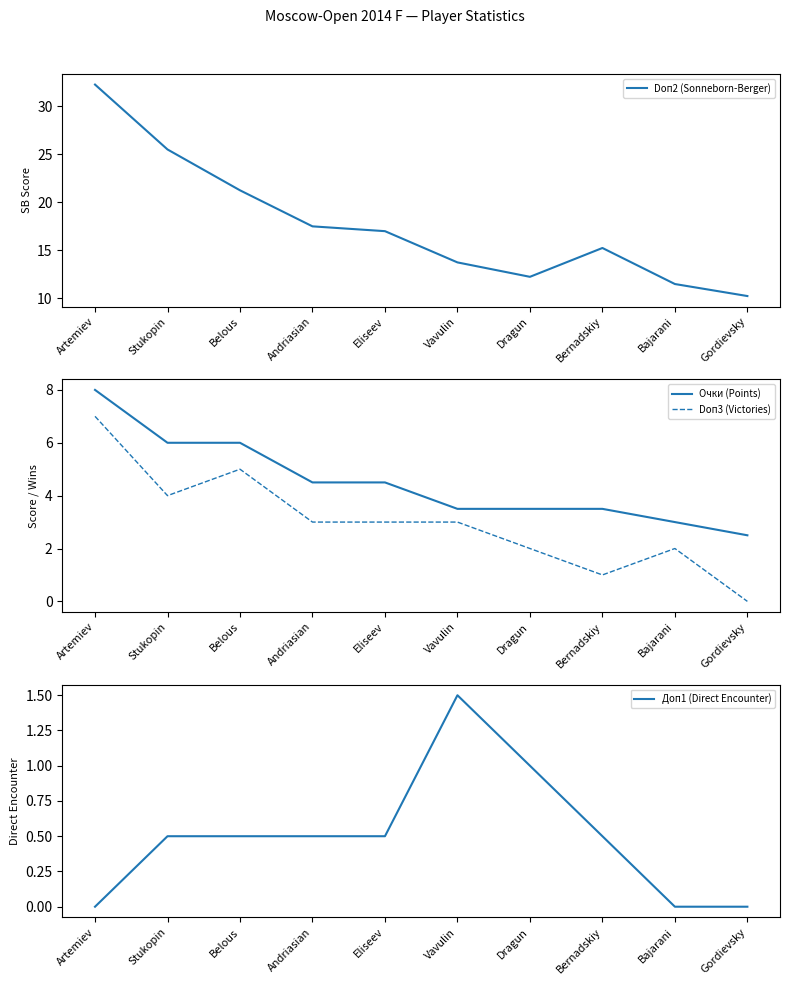

True or false: Doп2 (Sonneborn-Berger) and Doп3 (Victories) intersect in this chart.

False